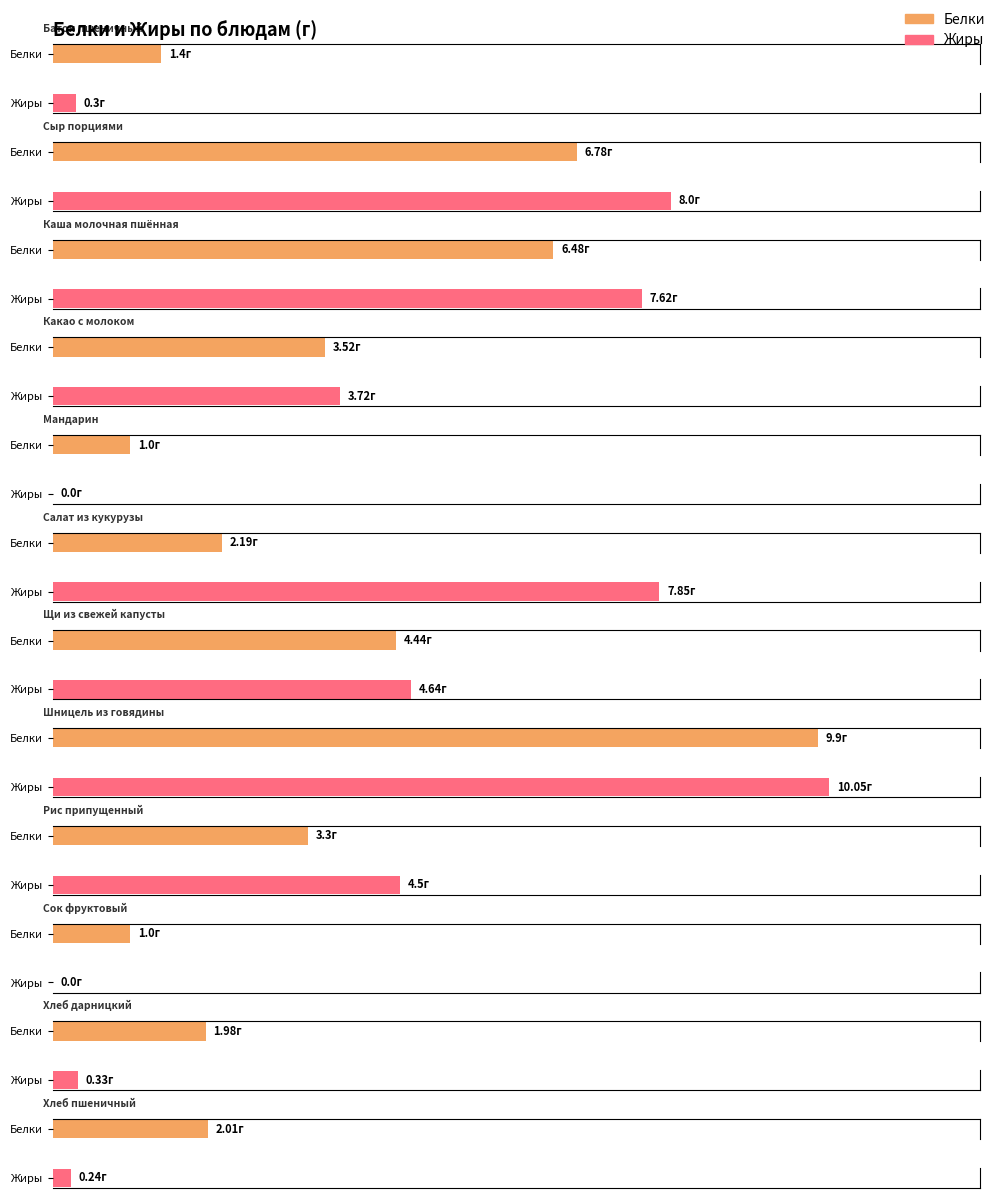

Reading left to right, list all the values displayed in this chart.

Белки: 1.4	6.8	6.5	3.5	1.0	2.2	4.4	9.9	3.3	1.0	2.0	2.0
Жиры: 0.3	8.0	7.6	3.7	0.0	7.8	4.6	10.1	4.5	0.0	0.3	0.2